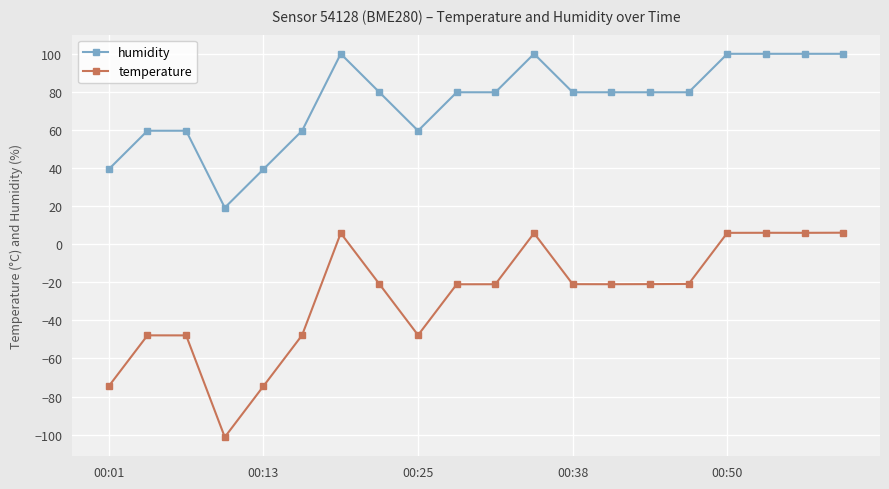

What is the difference between the second highest and second lowest values in the temperature series?

80.5